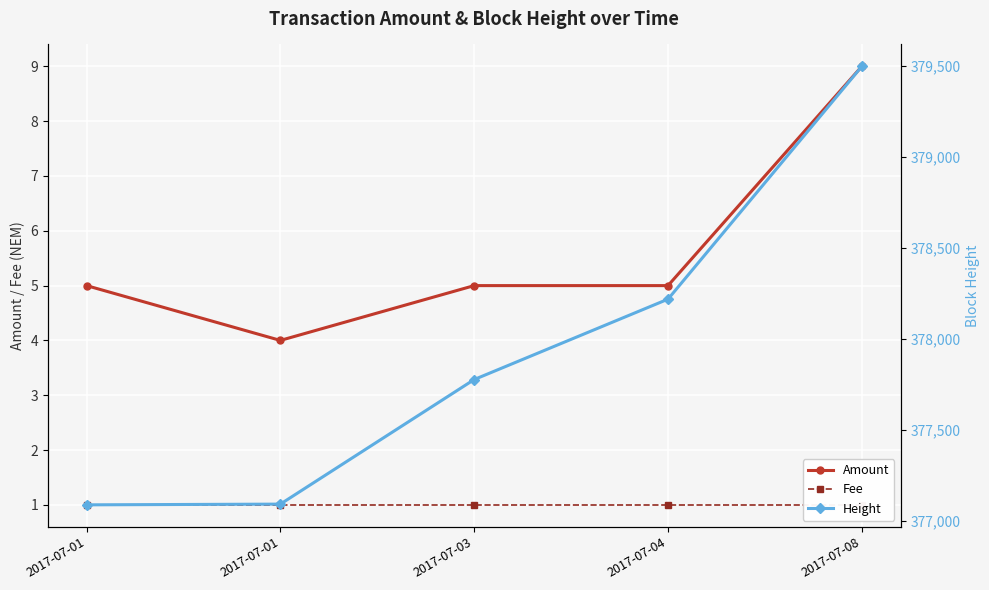

Reading left to right, what are all the values shown in this chart?

Amount: 5	4	5	5	9
Fee: 1	1	1	1	1
Height: 377088	377092	377777	378219	379499